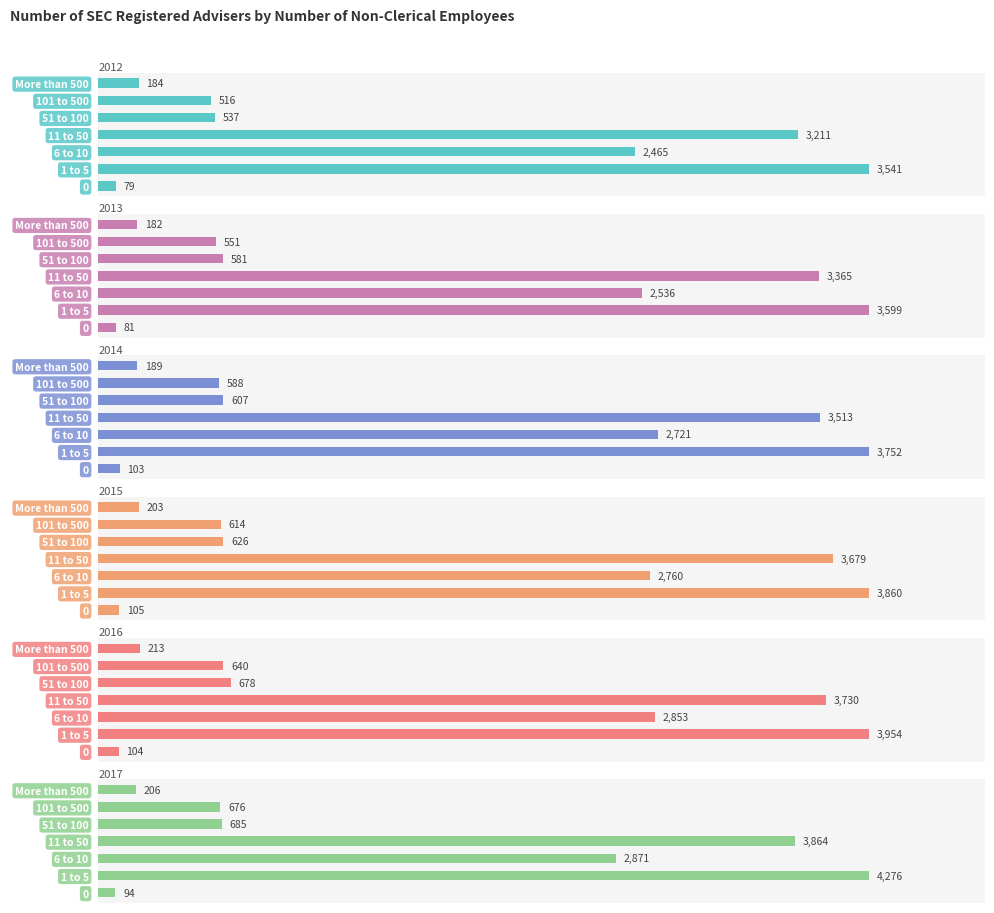

What is the label of the 4th bar from the left?

11 to 50